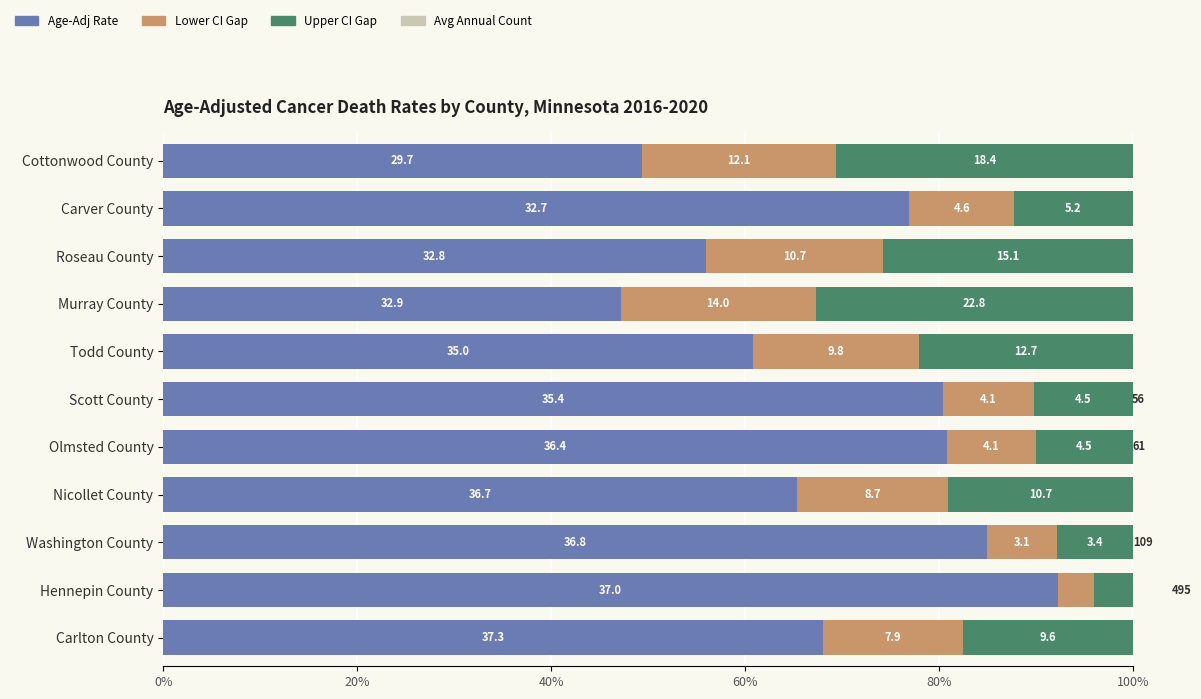

At how many categories does at least one series exceed 1?

11